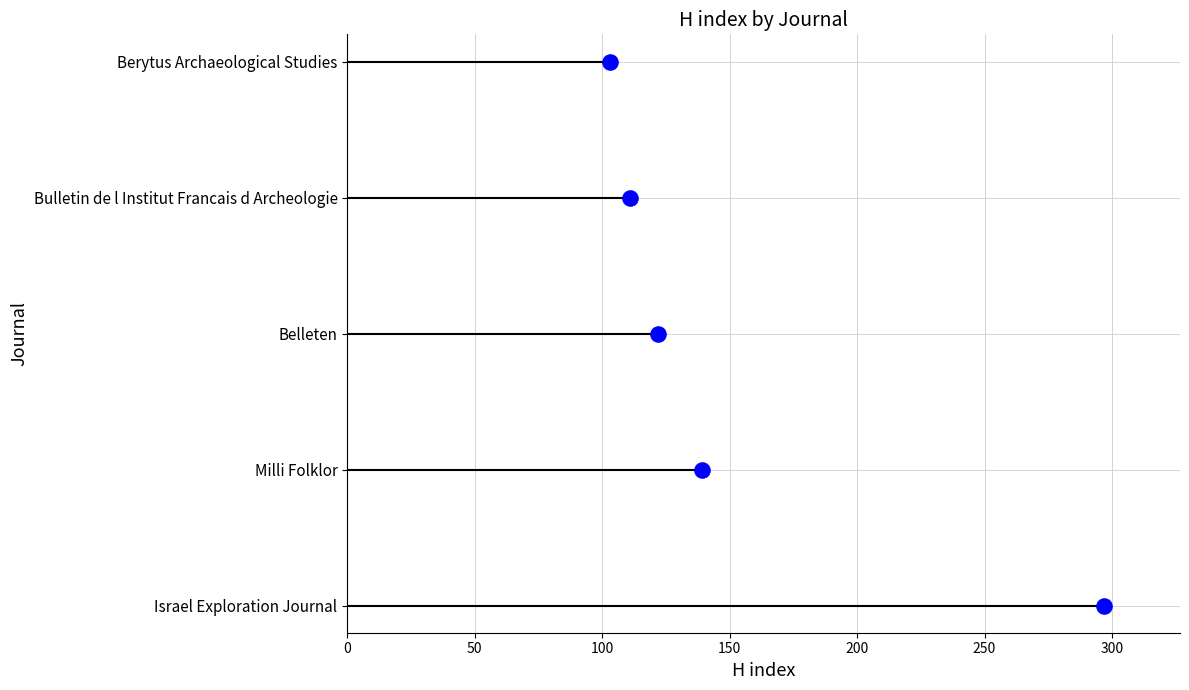

Which has a higher value, 100 or 50?

100